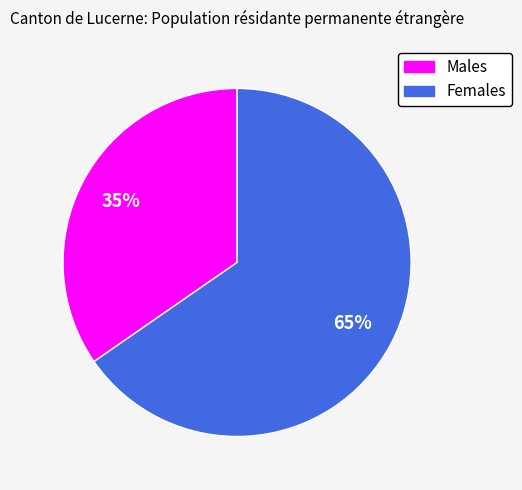

To the nearest percent, what is the average slice percentage?

50%